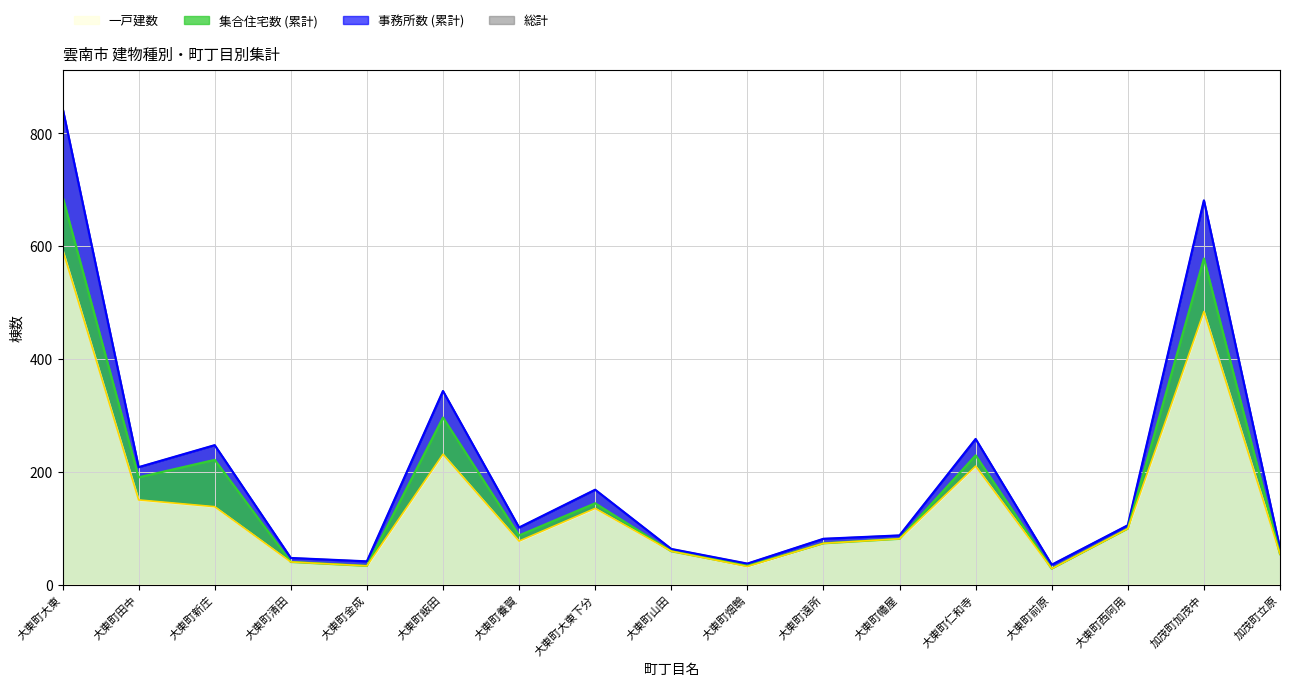

How many distinct data groups are displayed?

3